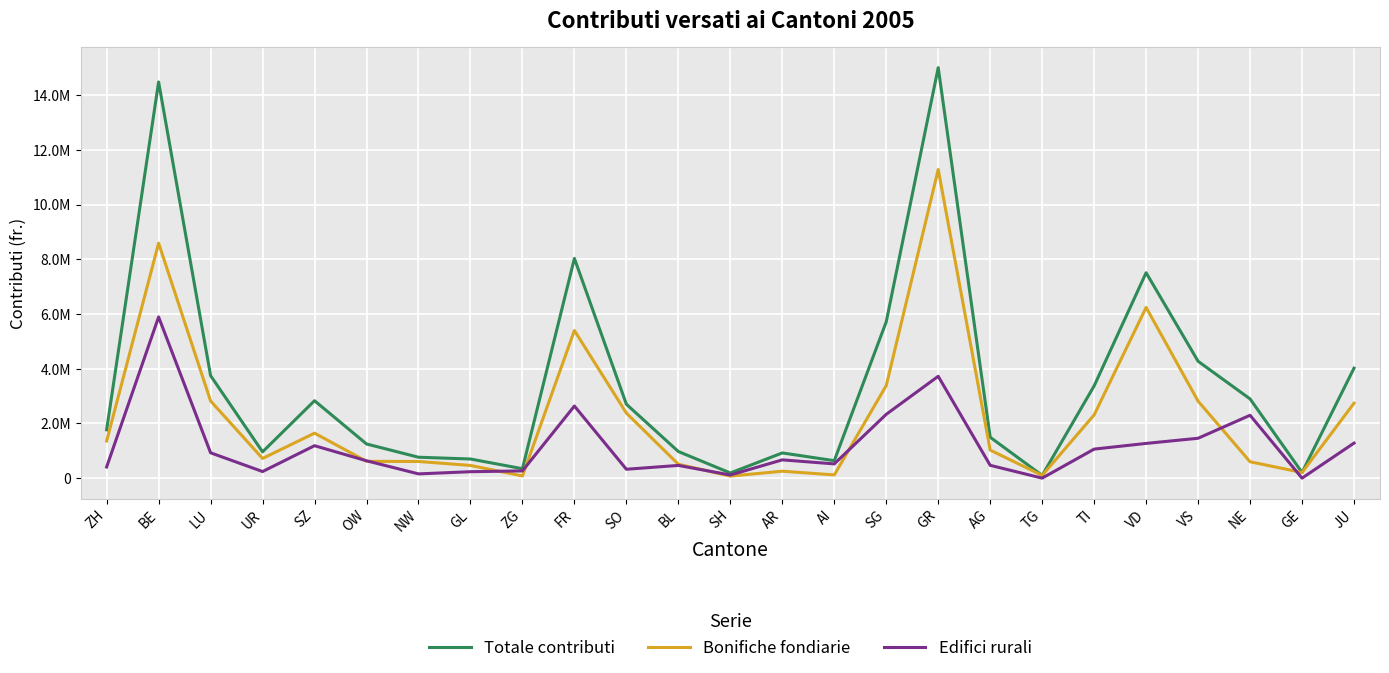

Which series has the largest range (max minus min)?

Totale contributi